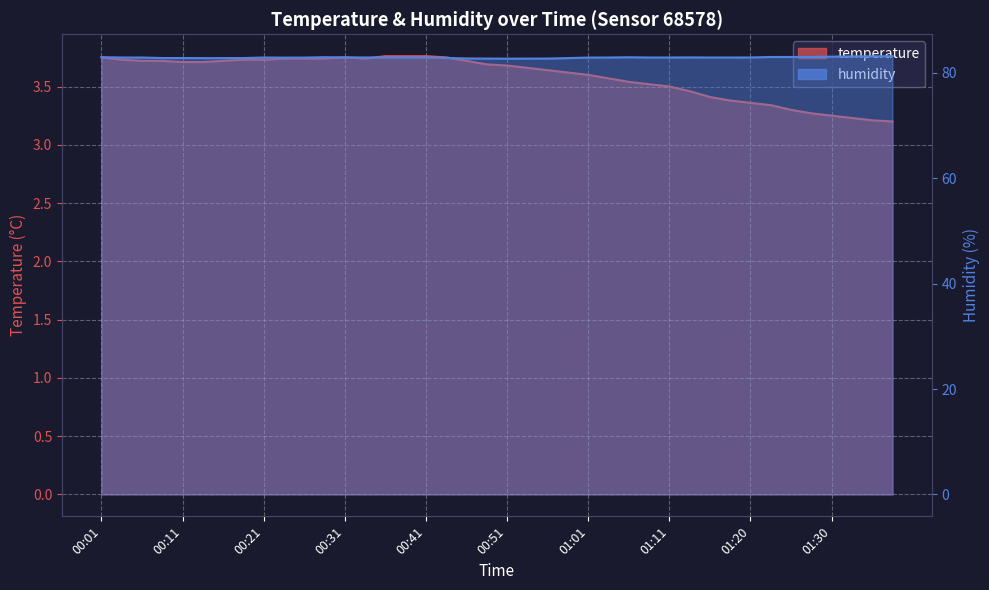

True or false: humidity has a value of 82.9 at 00:21.

True